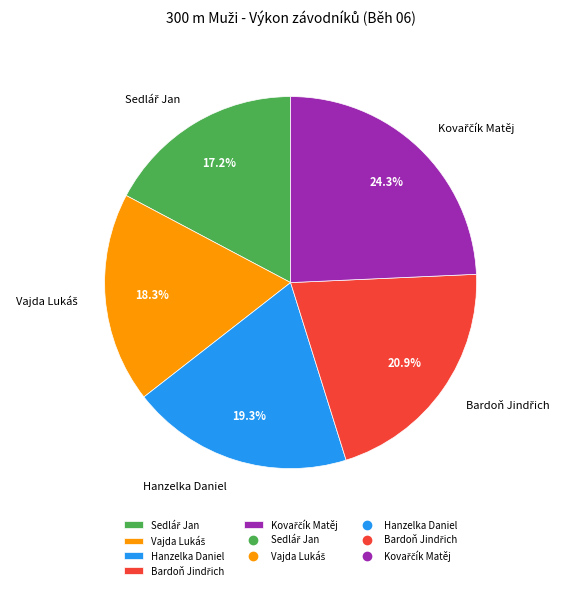

Is there a majority slice in this chart?

No